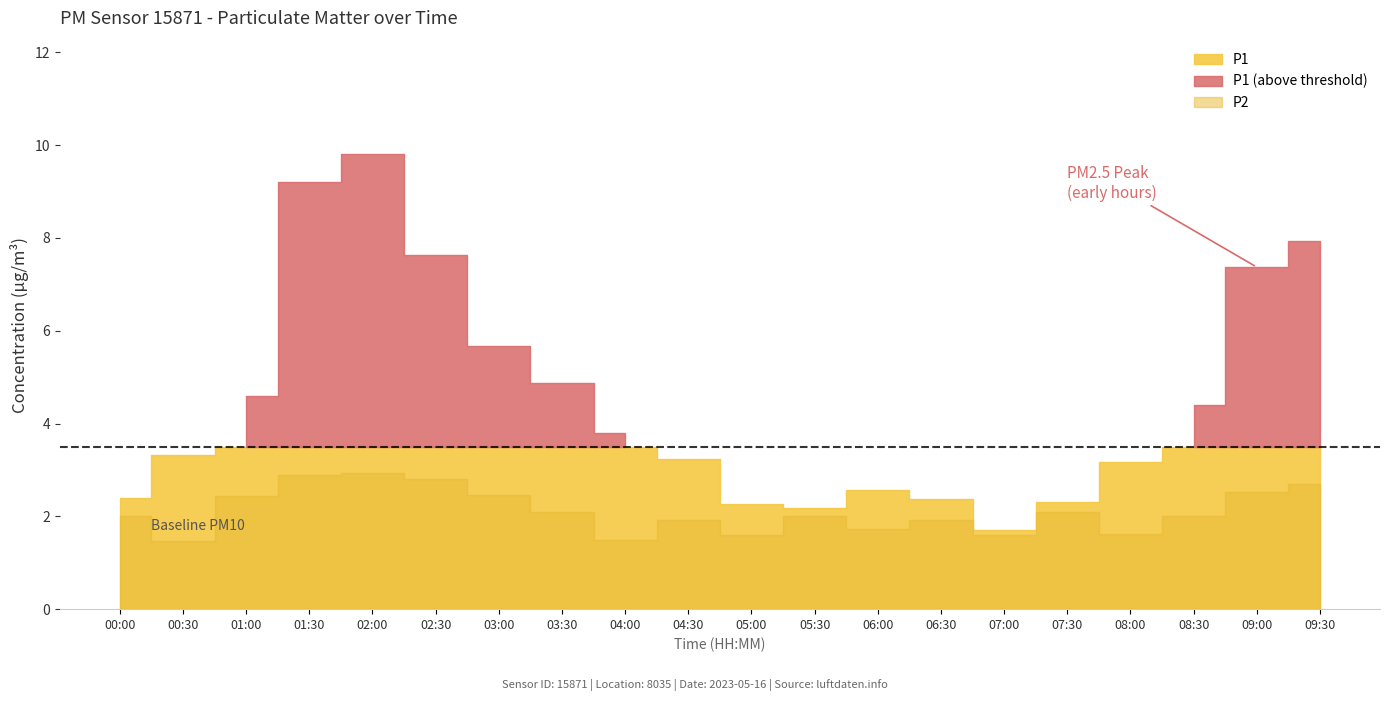

At which category is the sum across all series the highest?

02:00